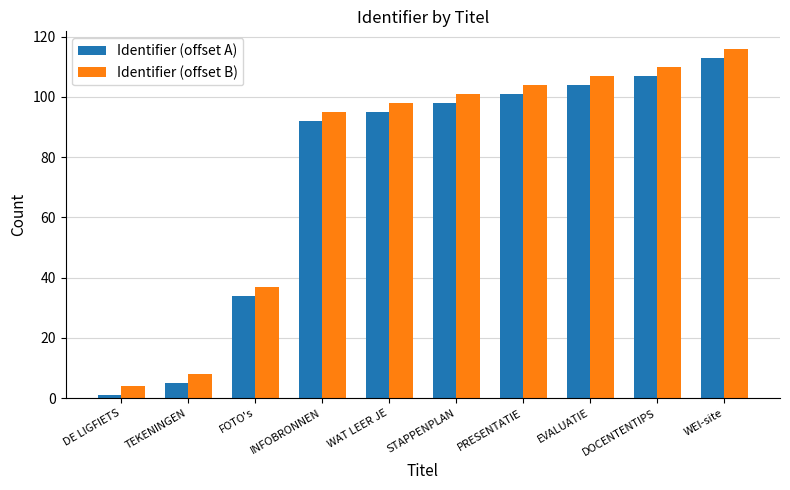

At WEI-site, list the series in order from largest to smallest.

Identifier (offset B), Identifier (offset A)